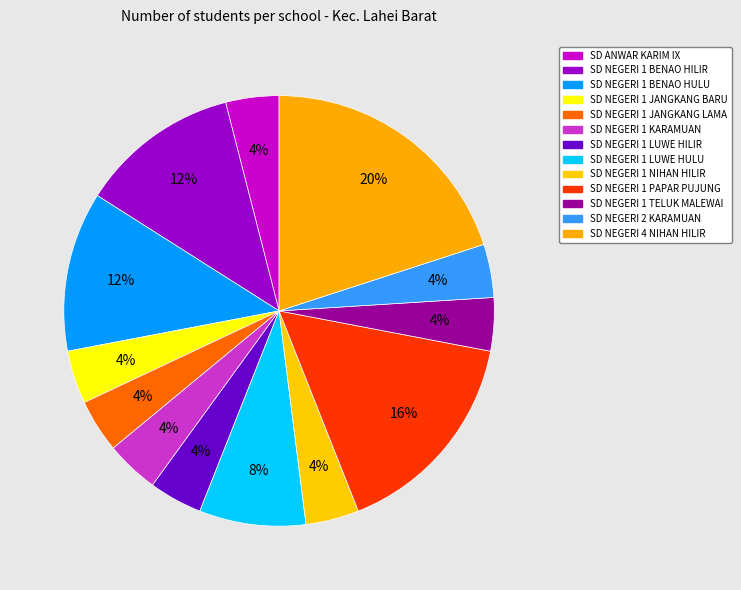

Count the number of slices in the pie.

13